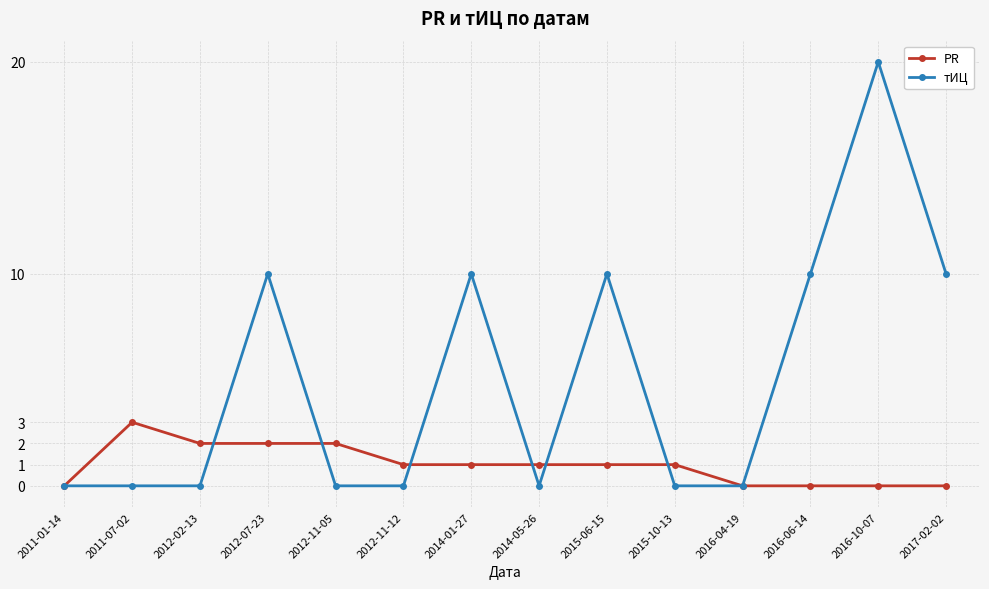

What is the value of the тИЦ point at the 4th from the left?

10